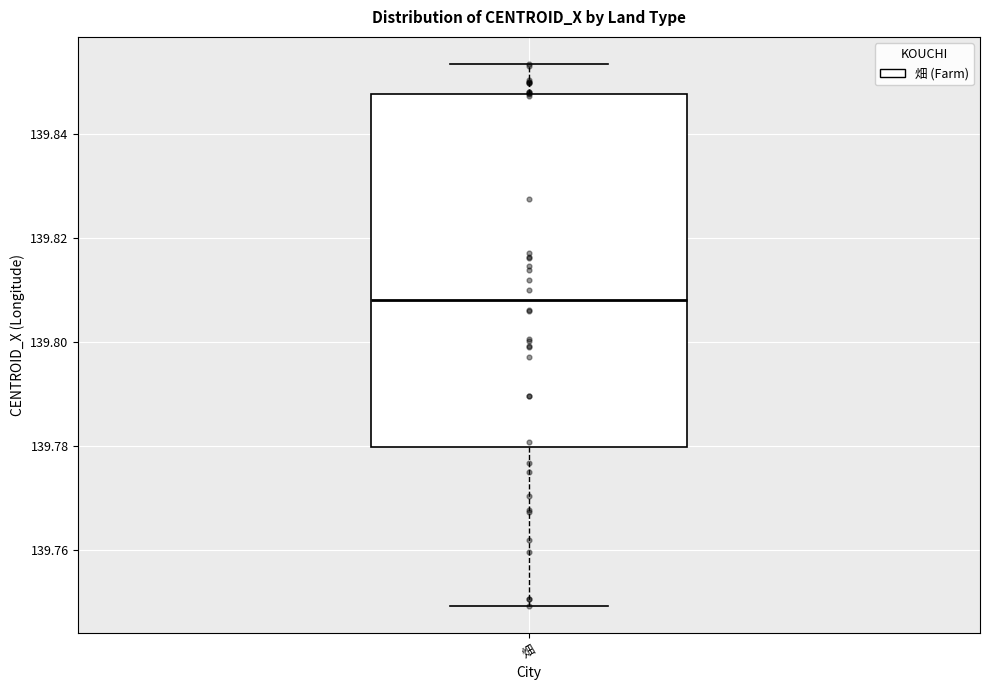

Read this box plot against the y-axis: the position of the median line, the range covered by the box, and the ends of both whiskers. The values are not printed on the chart, so give them approximately, as read against the axis.

median 139.808, box 139.780 to 139.848, whiskers 139.750 to 139.854